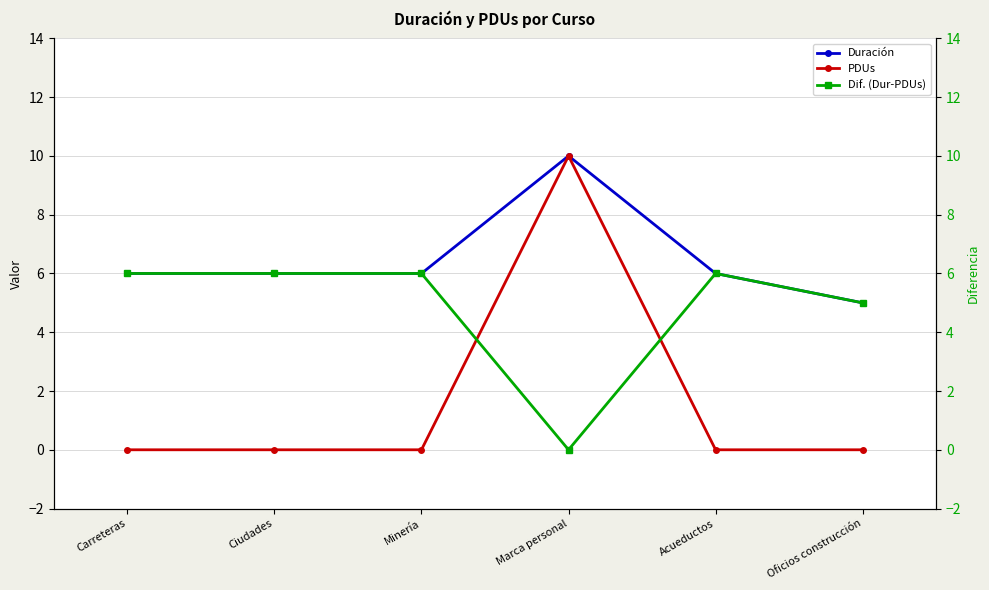

Reading left to right, list all the values displayed in this chart.

Duración: Carreteras=6	Ciudades=6	Minería=6	Marca personal=10	Acueductos=6	Oficios construcción=5
PDUs: Carreteras=0	Ciudades=0	Minería=0	Marca personal=10	Acueductos=0	Oficios construcción=0
Dif. (Dur-PDUs): Carreteras=6	Ciudades=6	Minería=6	Marca personal=0	Acueductos=6	Oficios construcción=5